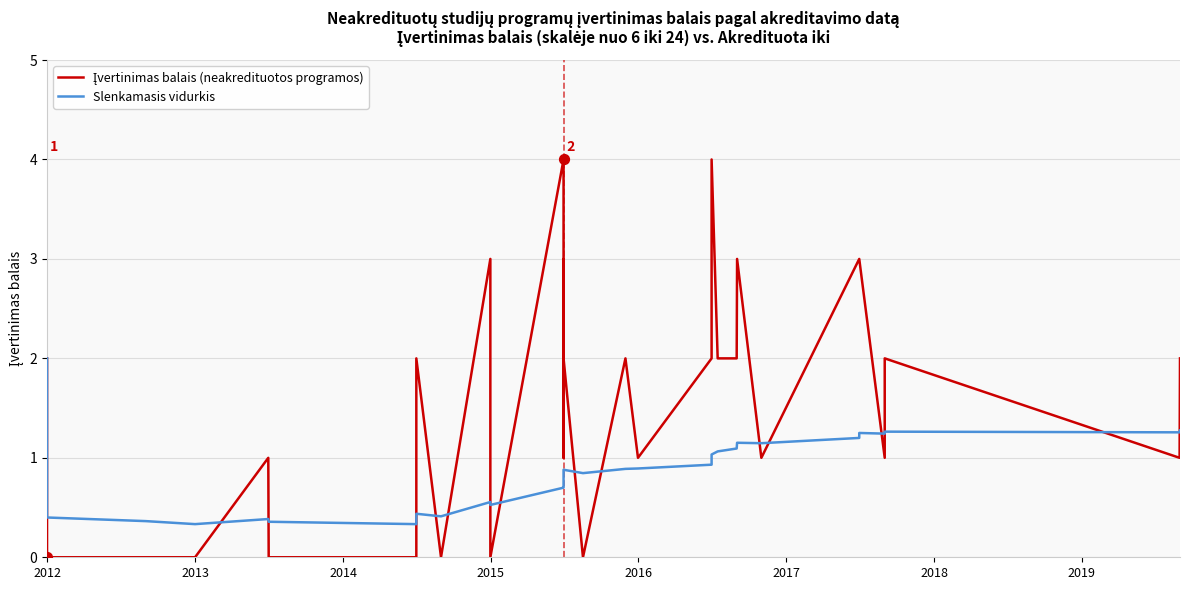

Which series has the largest Y range (max minus min)?

Įvertinimas balais (neakredituotos programos)